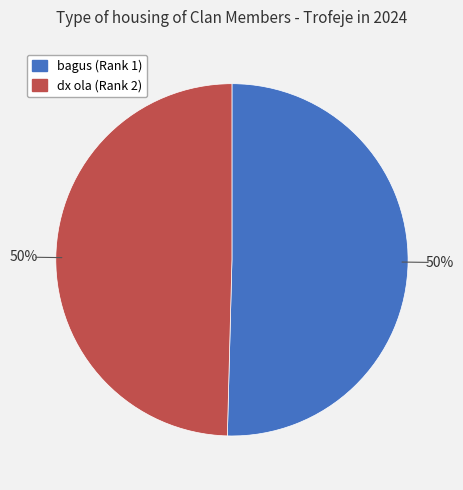

True or false: dx ola (Rank 2) accounts for 50% of the total.

True